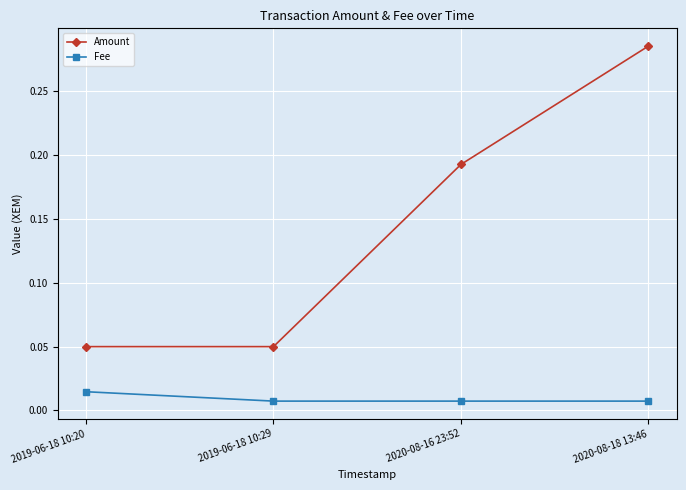

True or false: Fee and Amount cross at least once.

False